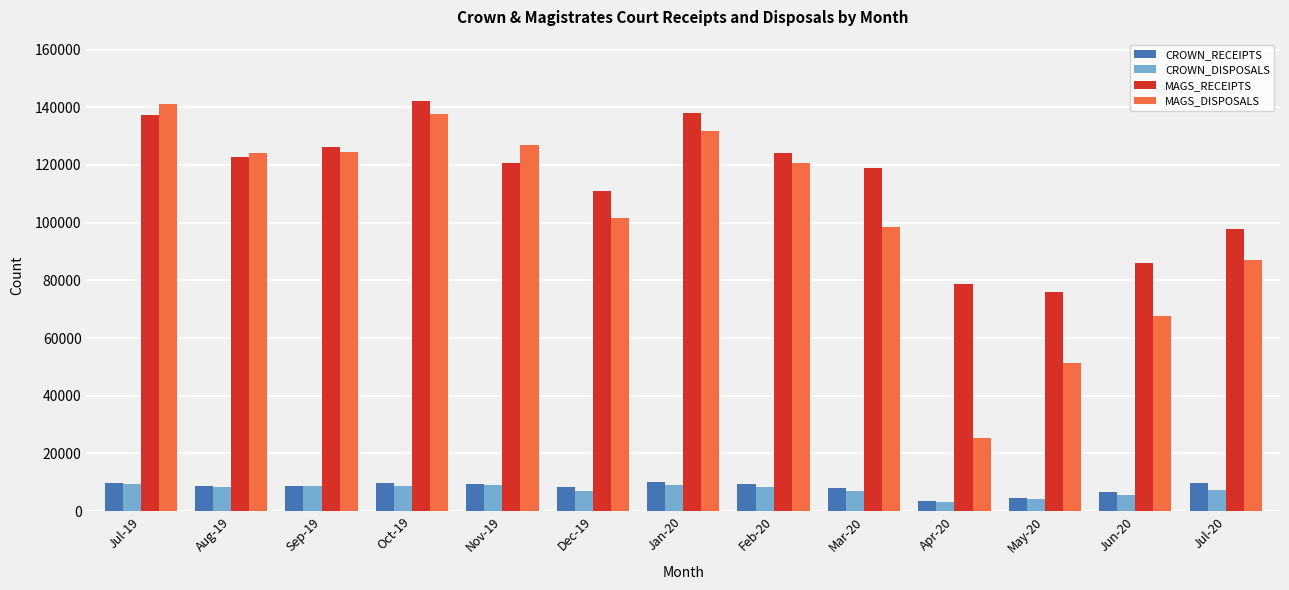

What is the difference between the highest and lowest values at Jul-19?

131723